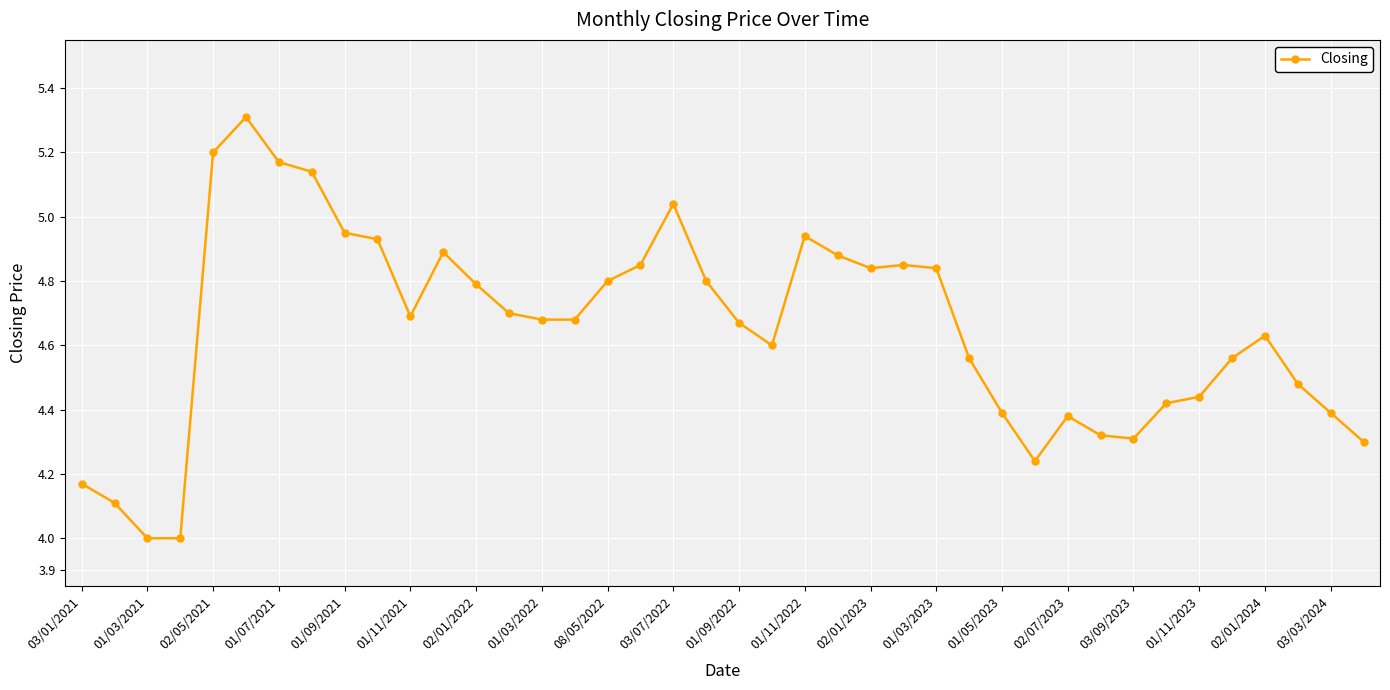

What is the greatest value displayed?

5.3